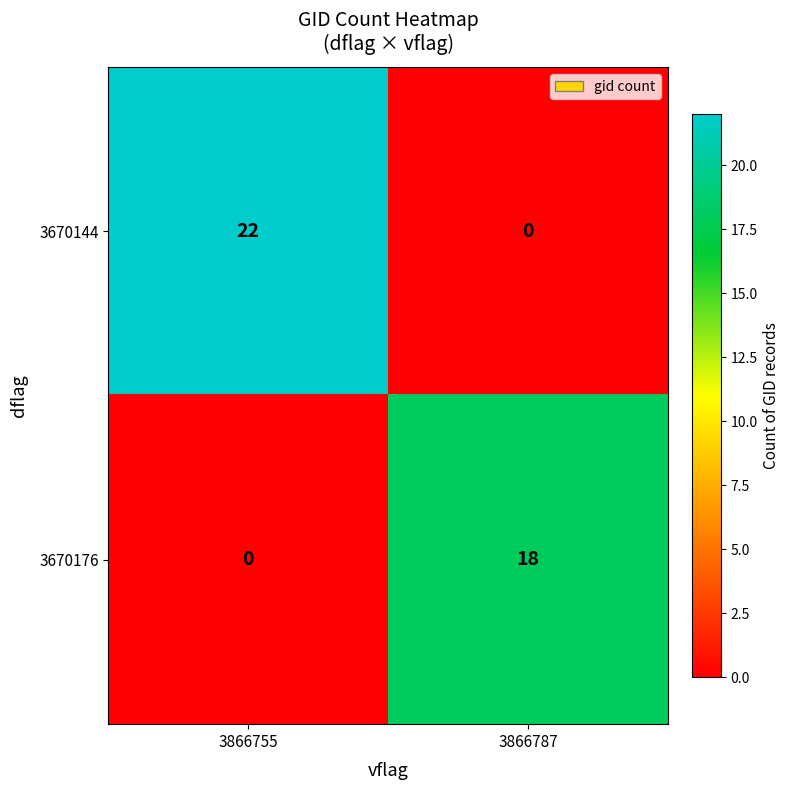

Which category has the lowest value in the 3670176 series?

3866755